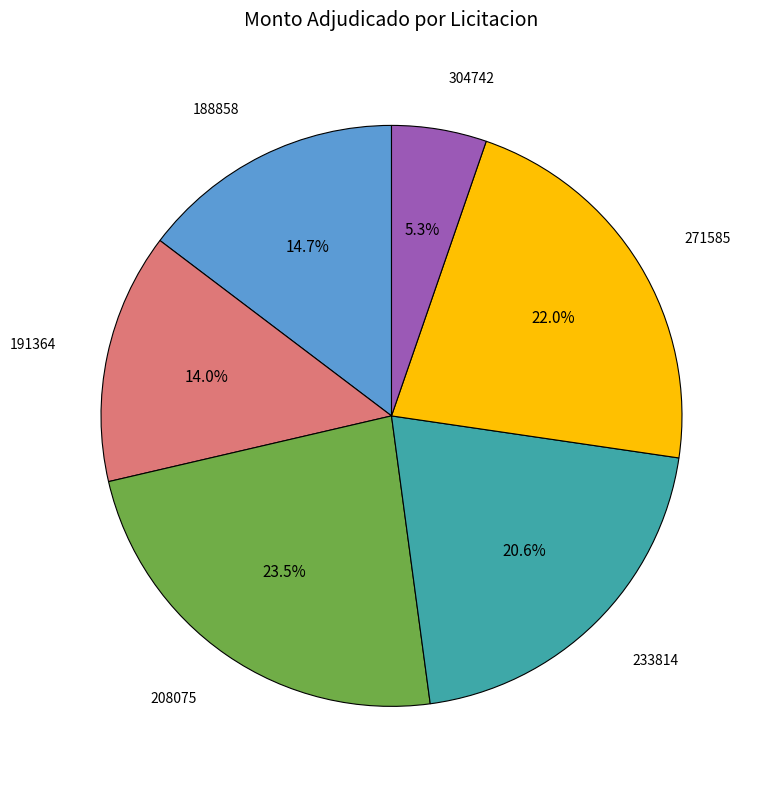

Is there any slice that represents more than half of the pie?

No